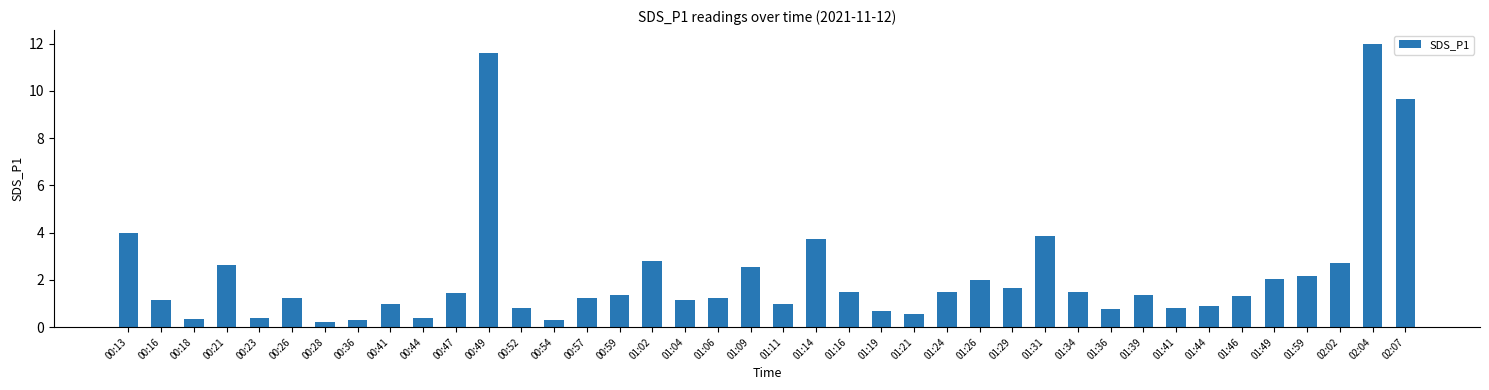

Read the value at 01:21.

0.6